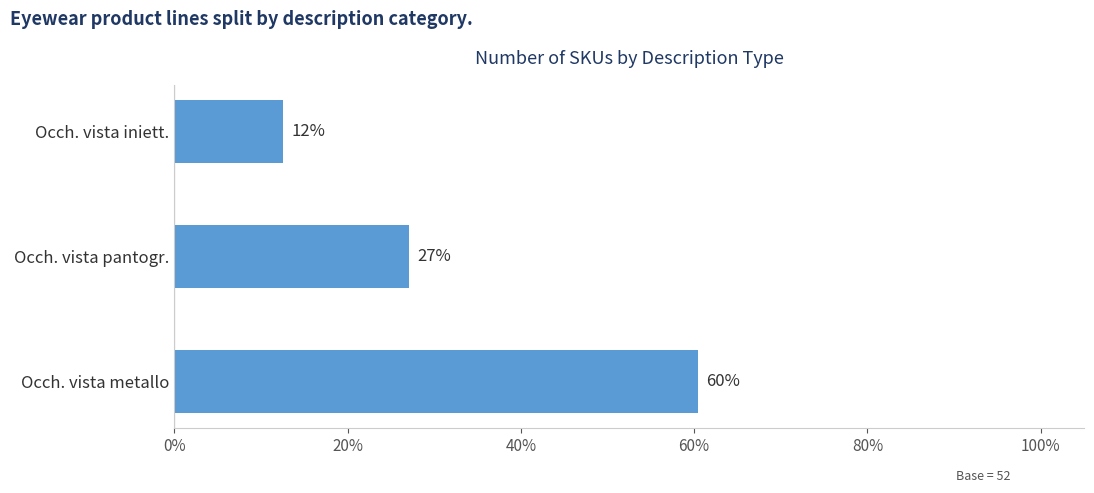

What is the average value?

0.3